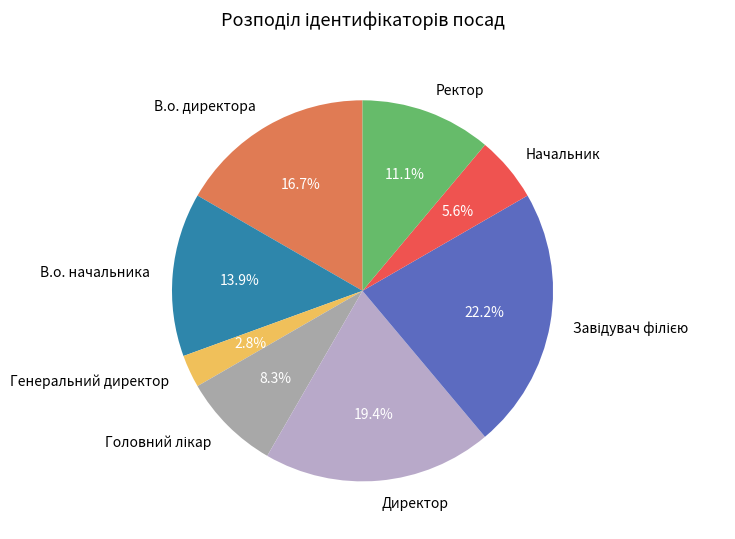

To the nearest percent, what is the difference between the largest and smallest slice percentages?

19%